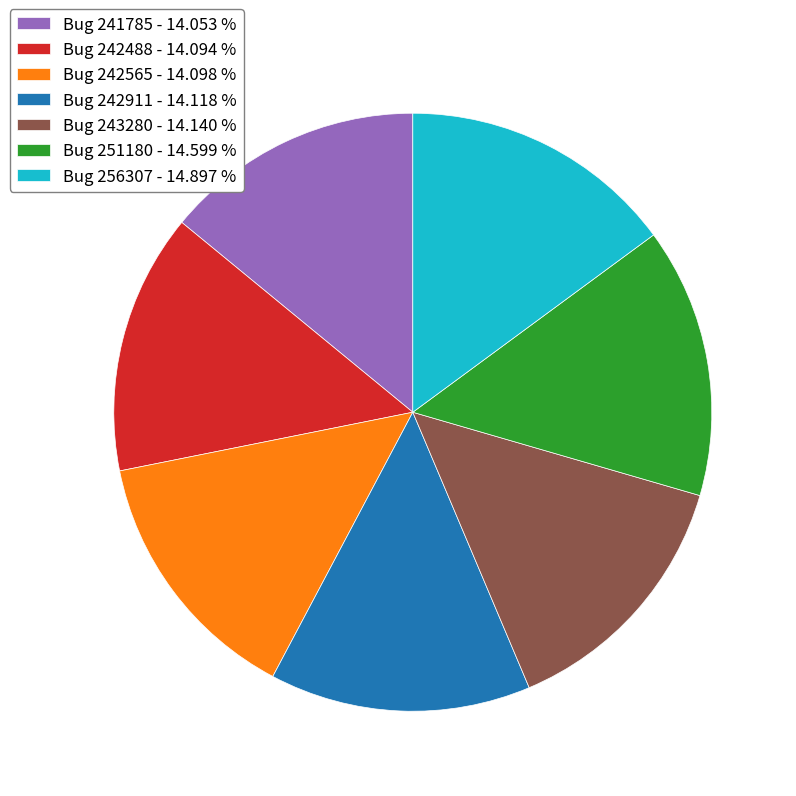

Does Bug 242911 - 14.118 % account for over 50% of the chart?

No